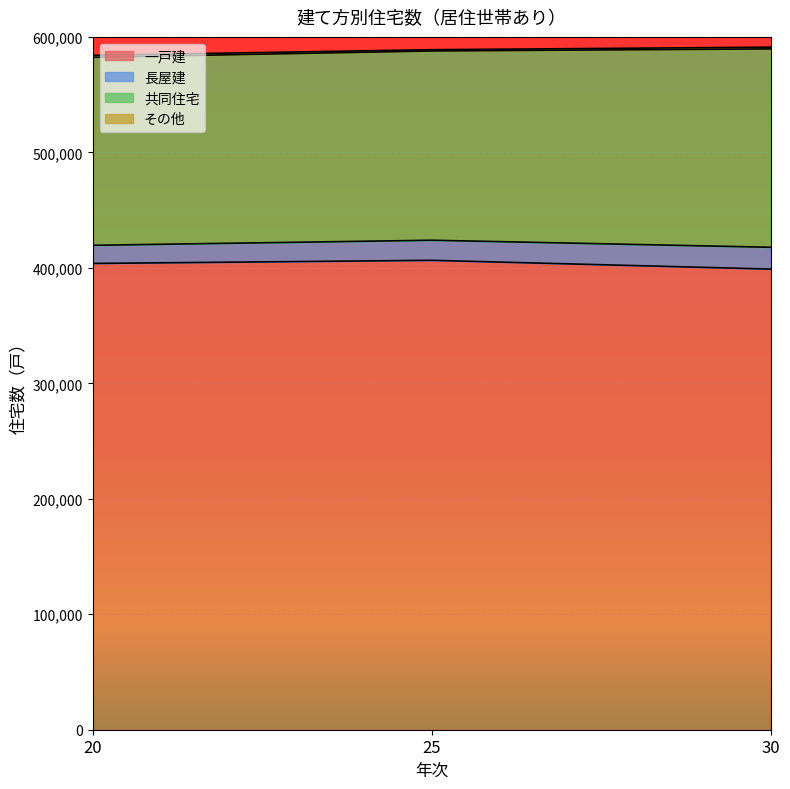

What is the highest value of the 一戸建 series?

406500